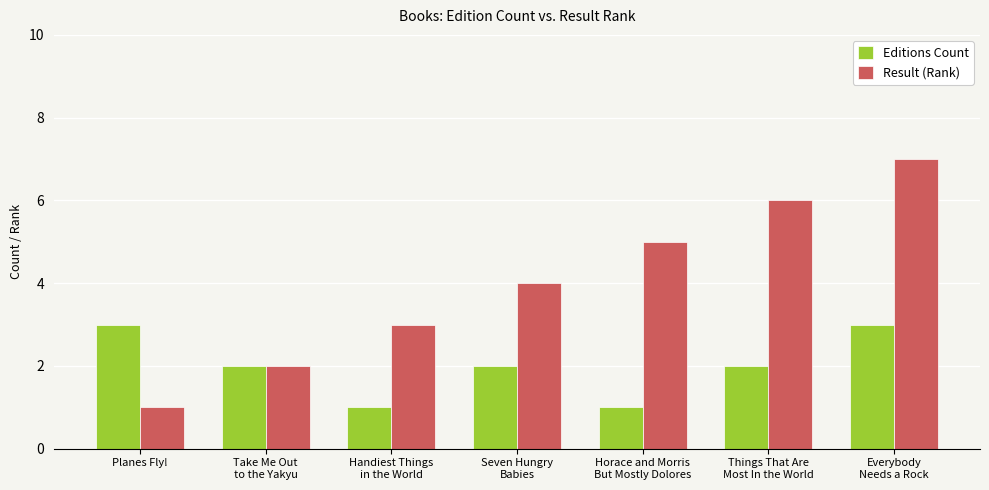

List the labels in order of Result (Rank) value, largest first.

Everybody
Needs a Rock, Things That Are
Most In the World, Horace and Morris
But Mostly Dolores, Seven Hungry
Babies, Handiest Things
in the World, Take Me Out
to the Yakyu, Planes Fly!